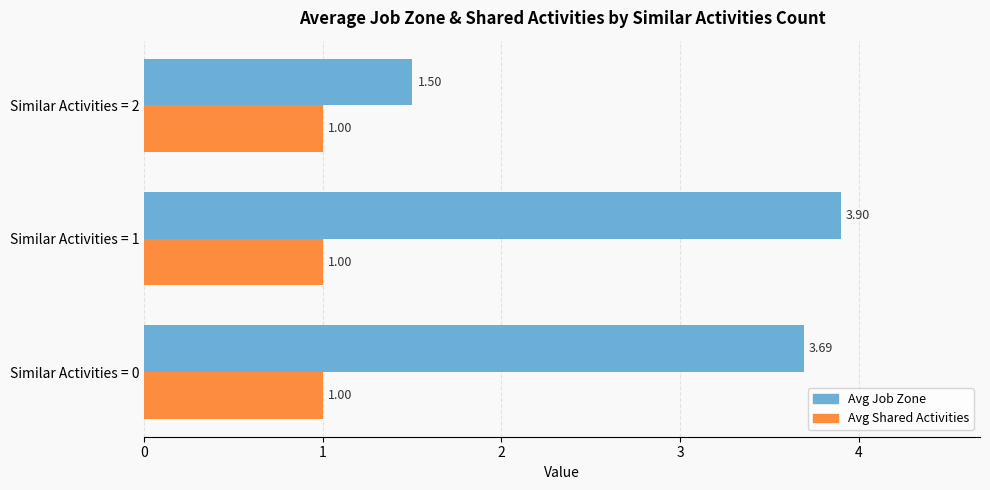

At which label does Avg Job Zone reach its peak?

Similar Activities = 1